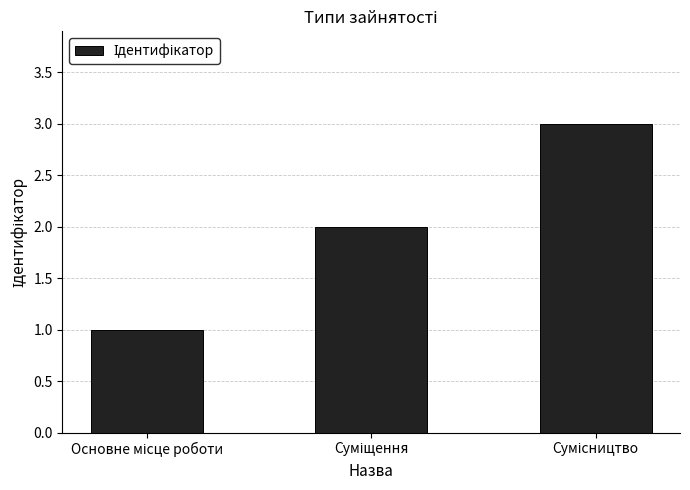

Reading left to right, transcribe all the data shown in this chart.

1	2	3